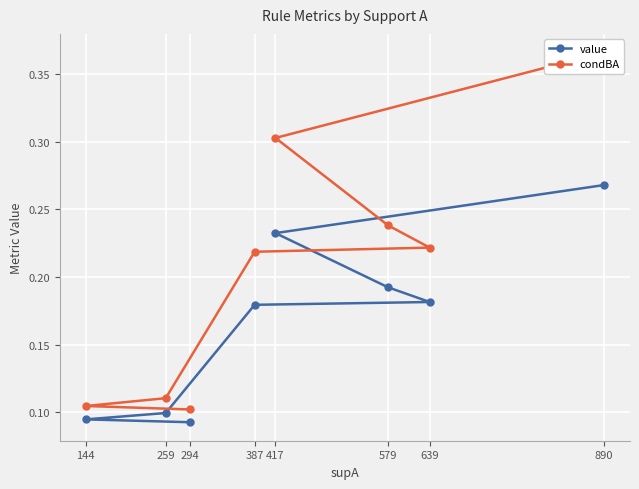

True or false: value has a value of 0.2 at 387.

True